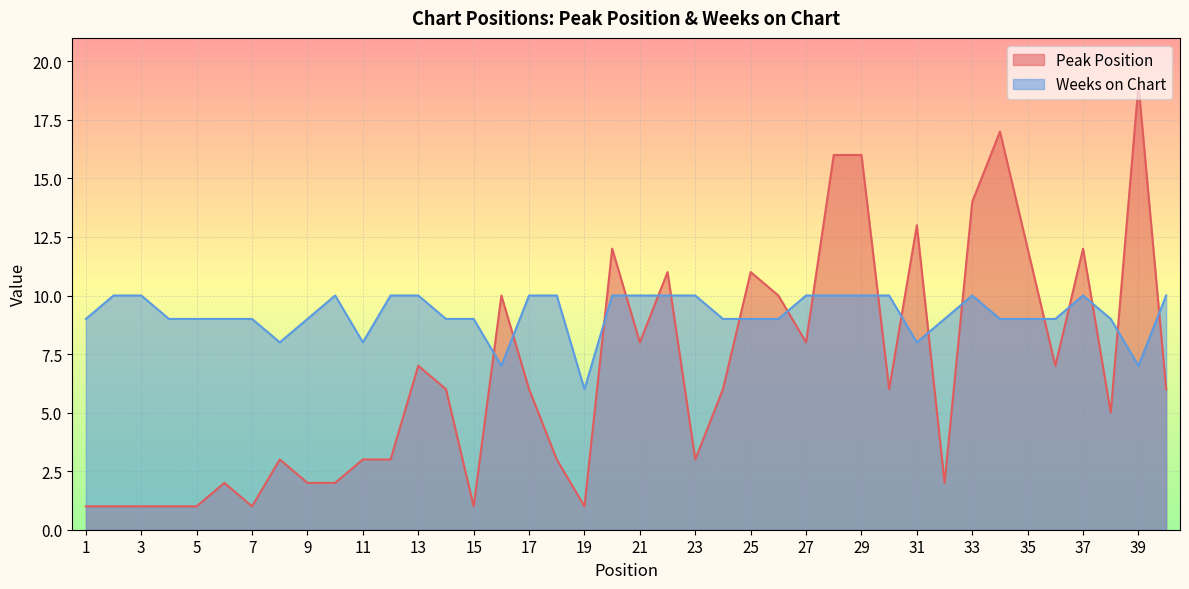

What is the value of the Peak Position point at the 40th from the left?

6